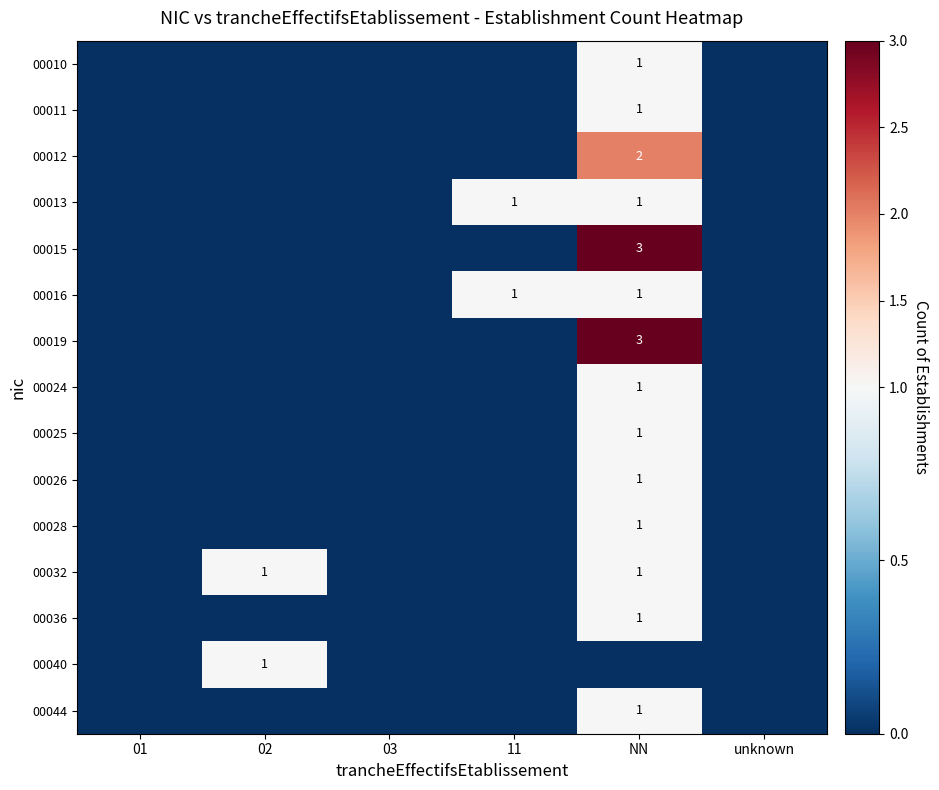

Is the value of 00019 at NN greater than the value of 00013 at 11?

Yes